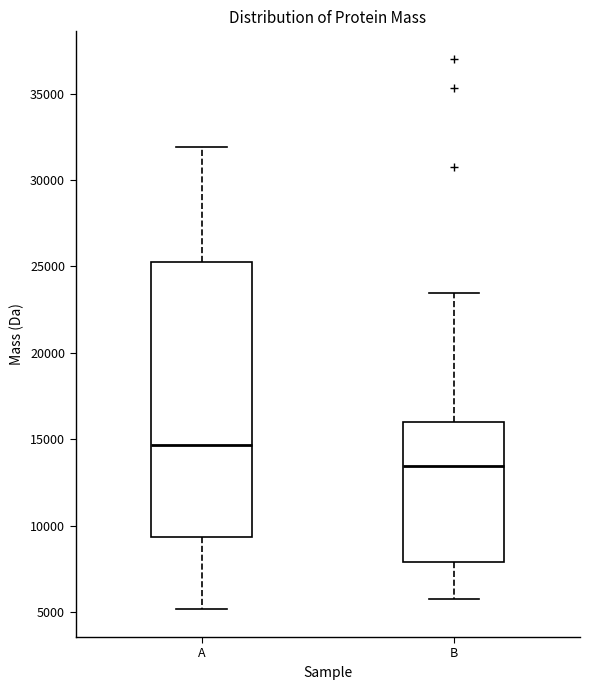

Which box is the tallest, from its lower edge to its upper edge?

A